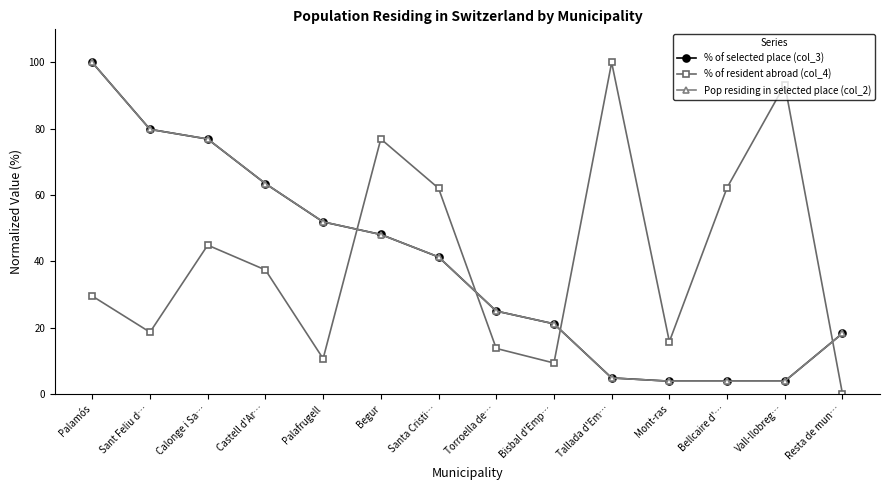

What is the difference between the highest and lowest values at Palafrugell?

41.3